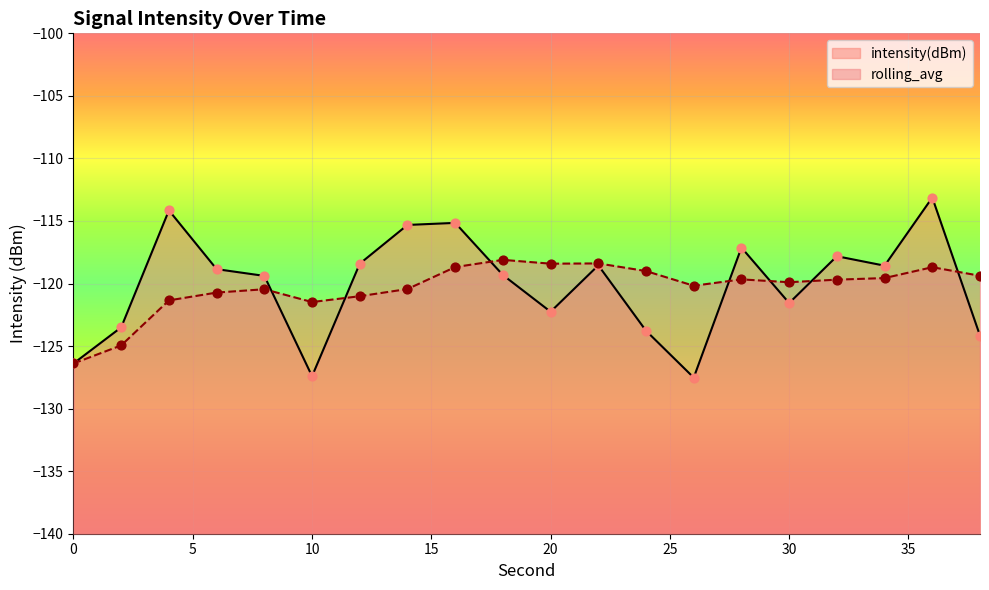

Which series reaches the maximum Y coordinate?

intensity(dBm)